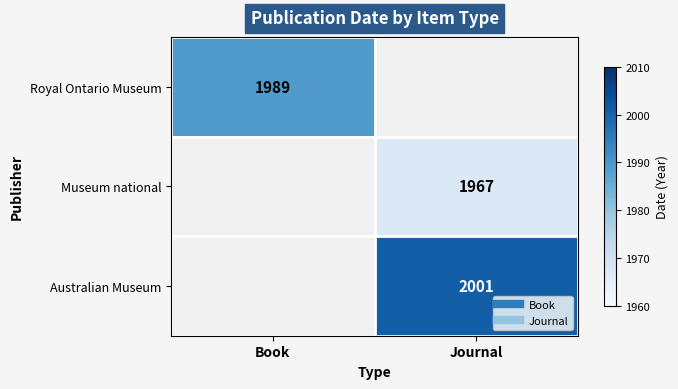

What is the greatest value displayed?

2001.0